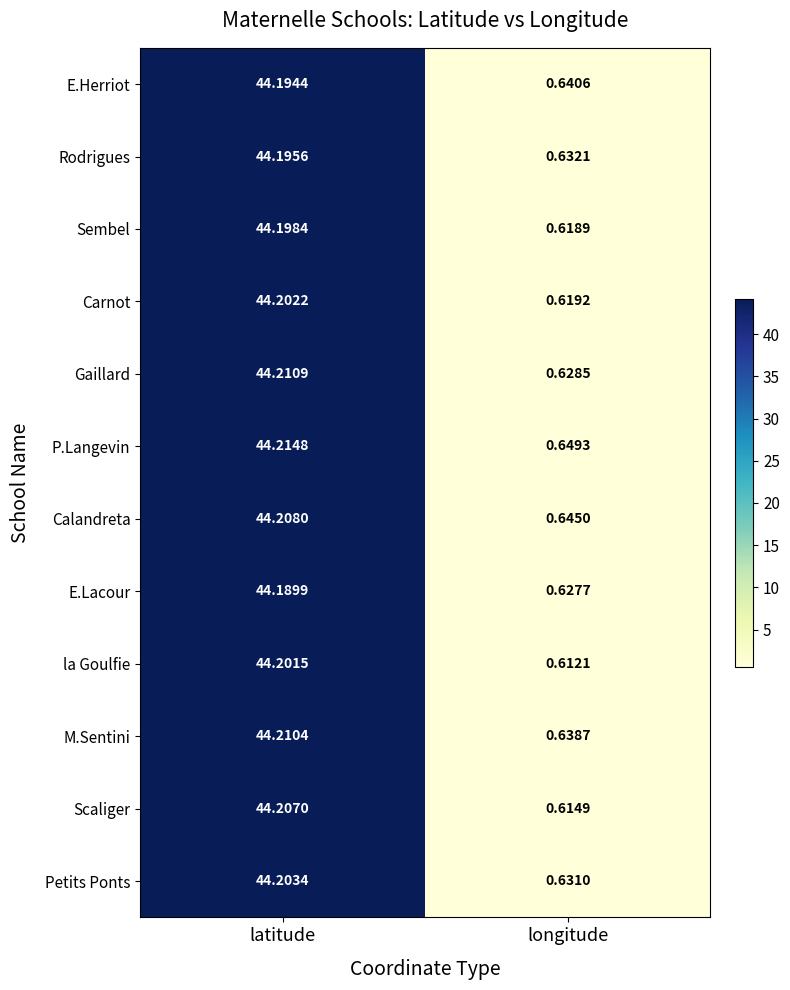

Rank the categories by Sembel value from highest to lowest.

latitude, longitude